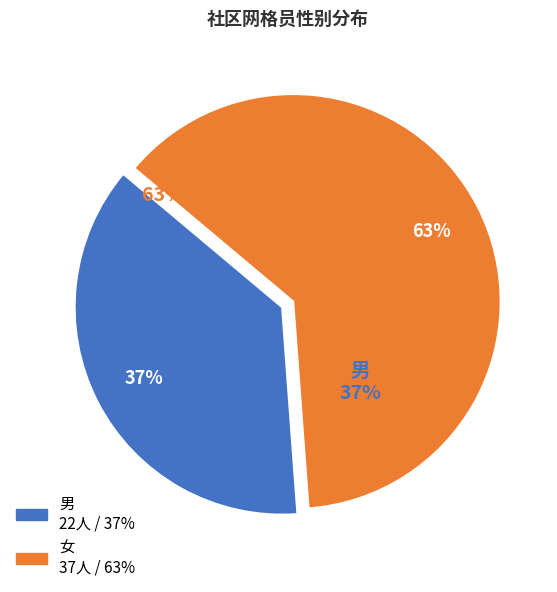

Is there any slice that represents more than half of the pie?

Yes